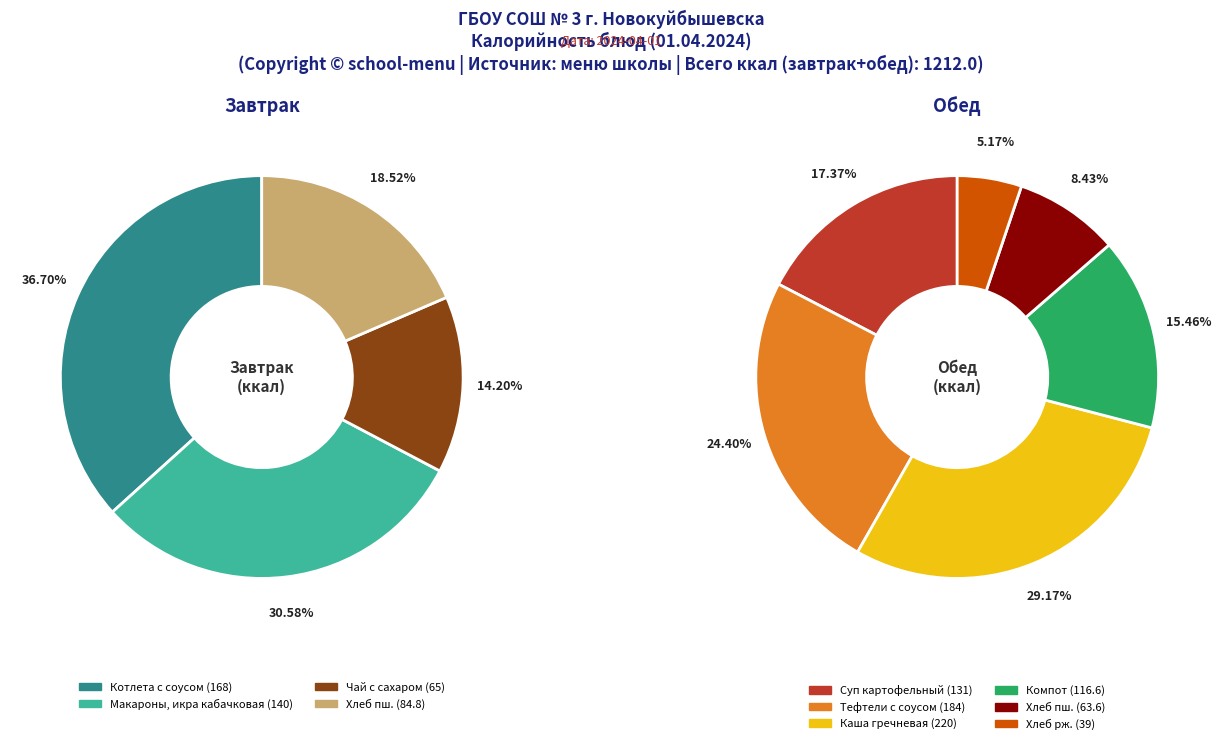

The Котлета с соусом slice represents 4% of the pie. True or false?

False